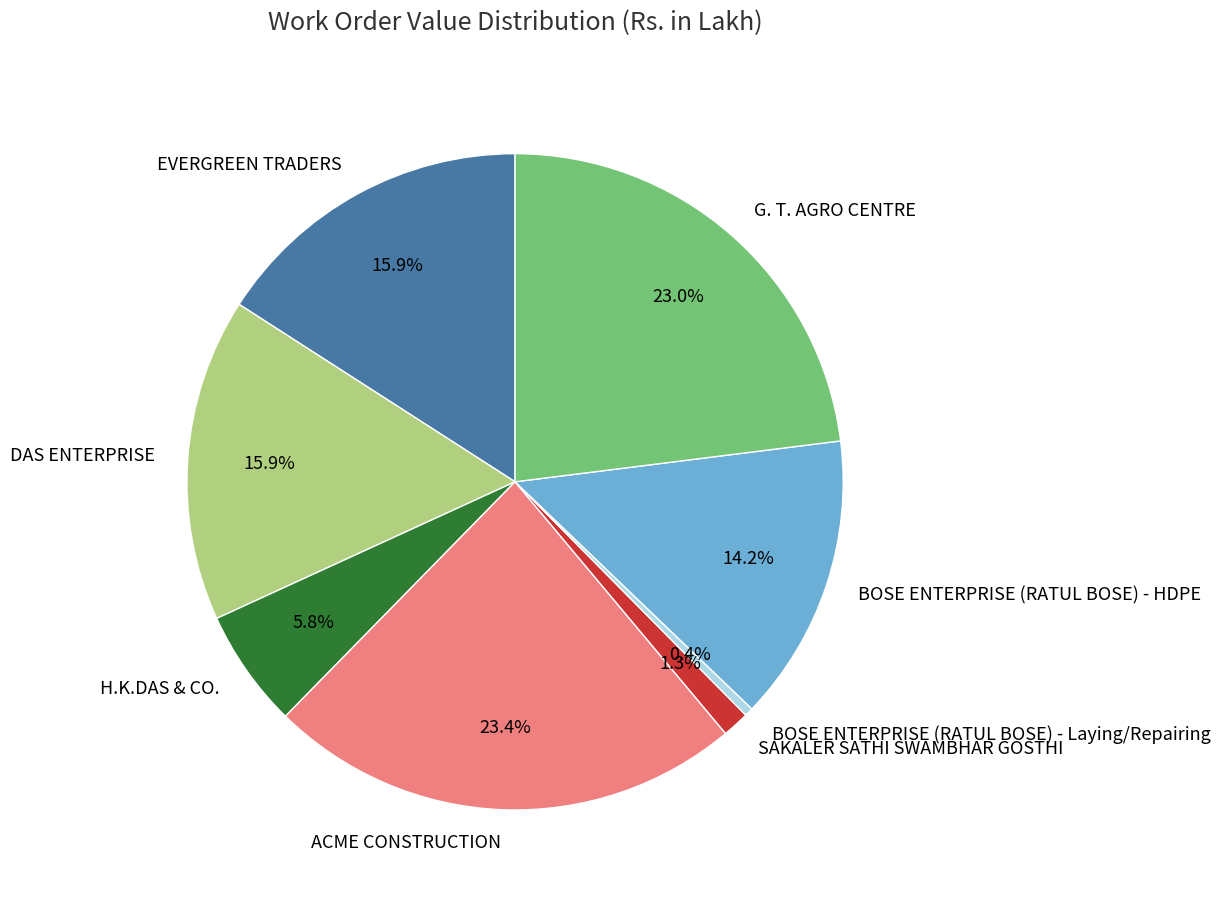

Approximately how many times larger is the value at DAS ENTERPRISE compared to G. T. AGRO CENTRE?

0.7